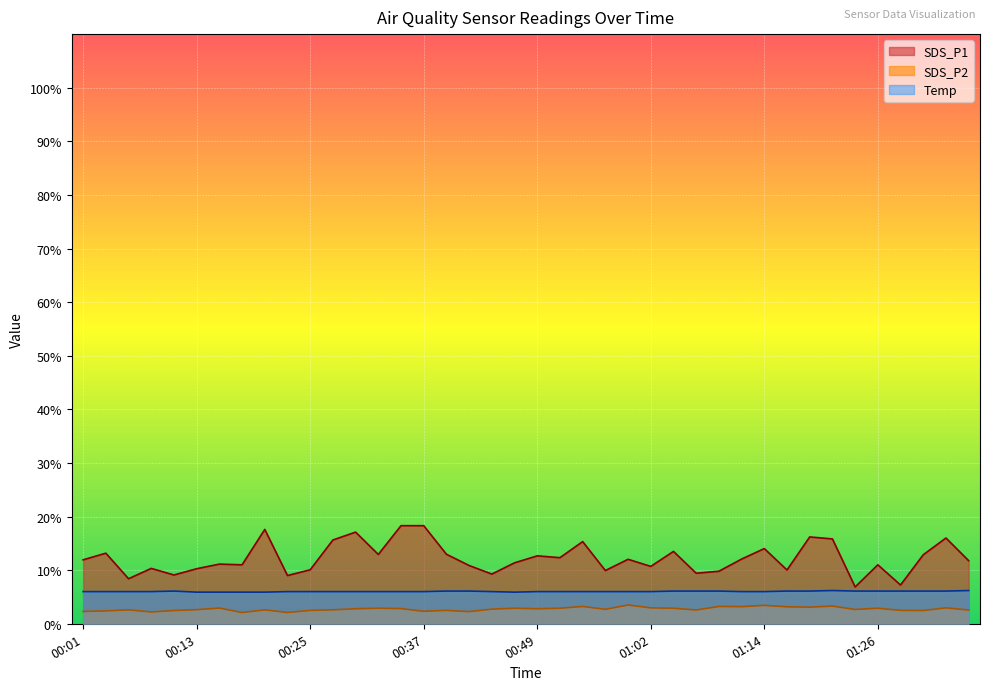

At which category is the sum across all series the highest?

00:35